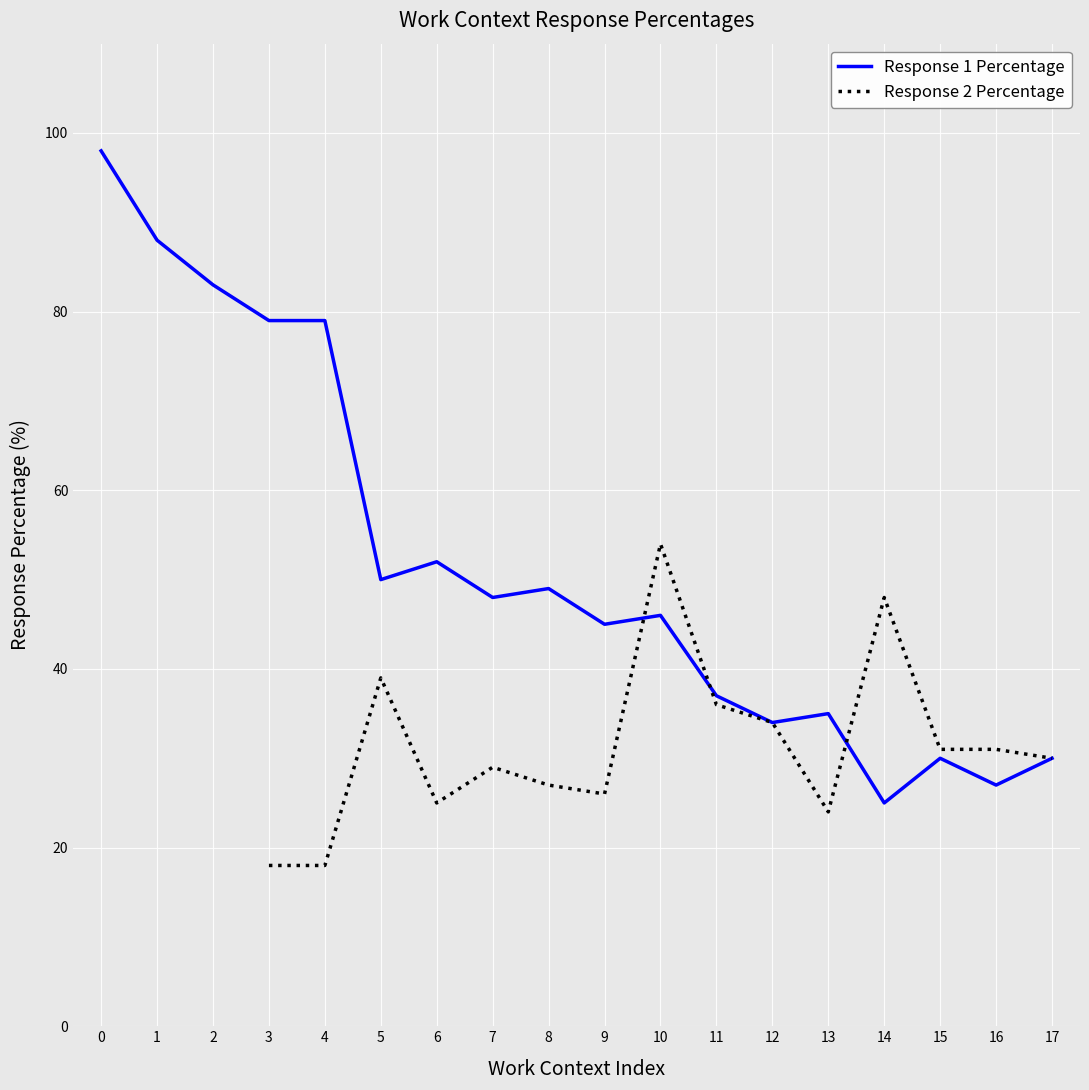

How many times do Response 2 Percentage and Response 1 Percentage cross each other?

3